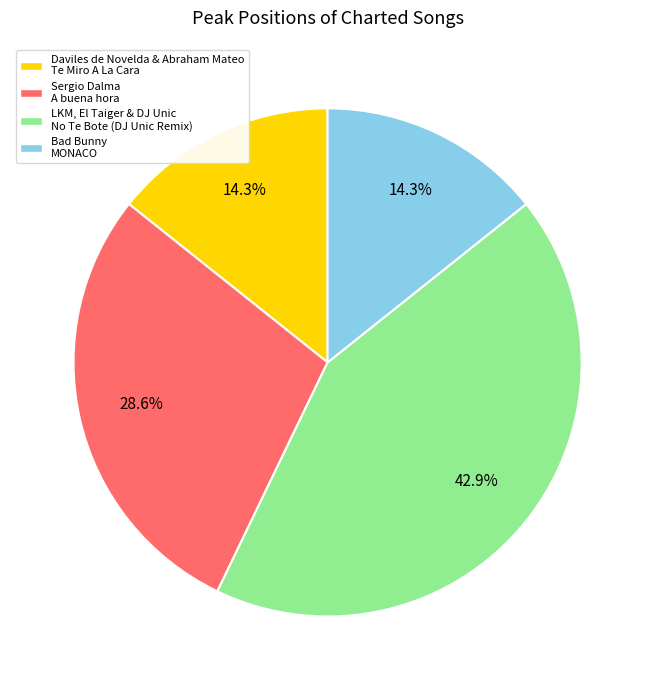

Is there a majority slice in this chart?

No